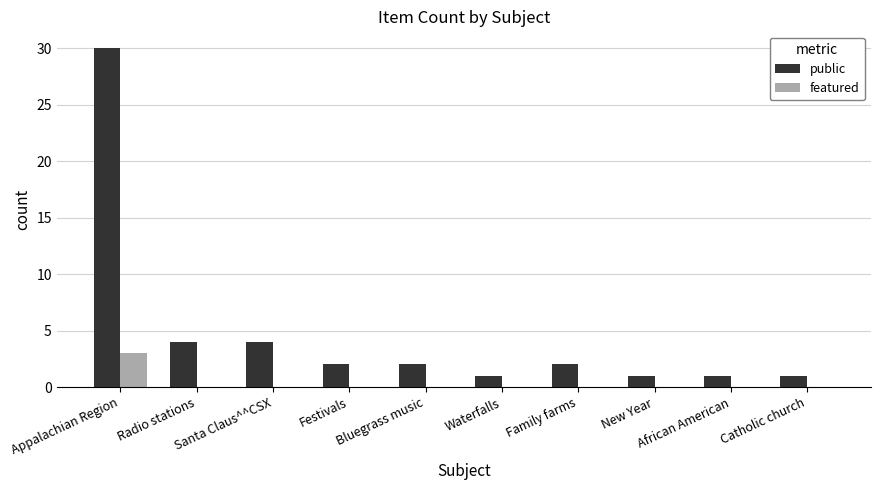

Which series has the largest total across all categories?

public